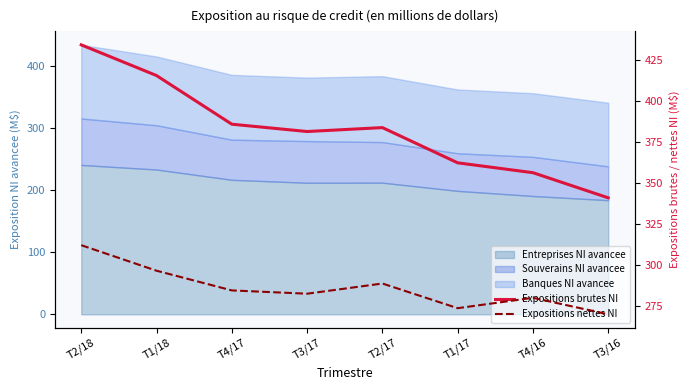

True or false: Expositions brutes NI and Expositions nettes NI intersect in this chart.

False